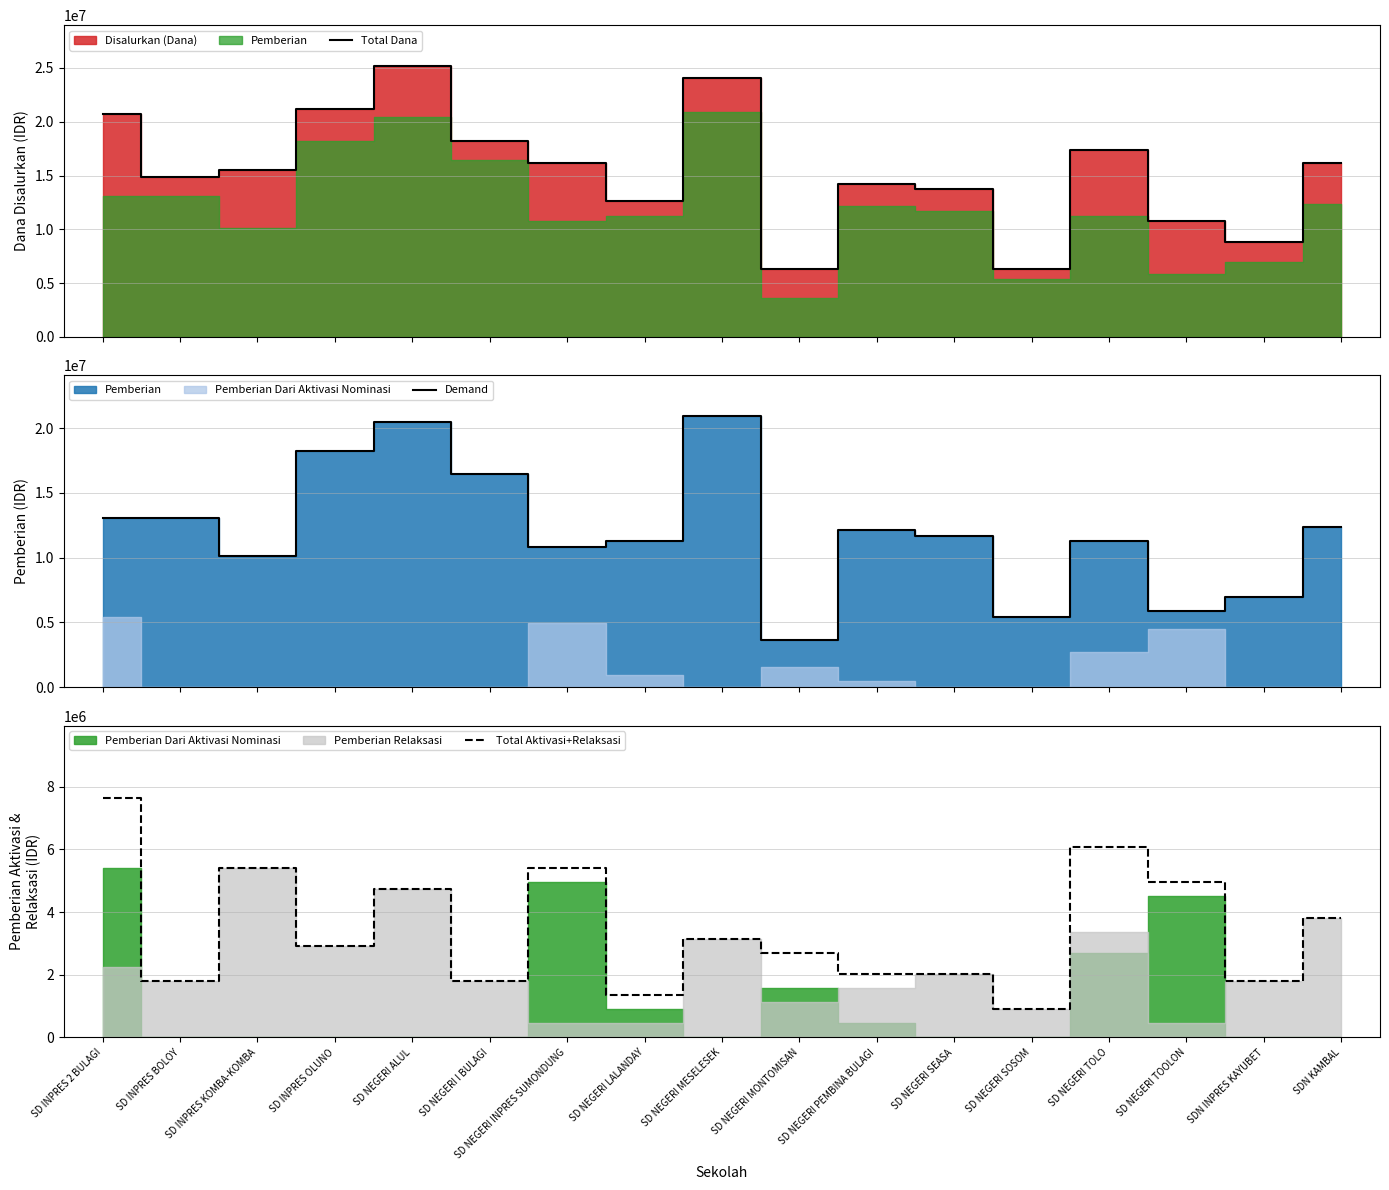

In Total Aktivasi+Relaksasi, how many points are lower than both neighbors (excluding endpoints)?

6